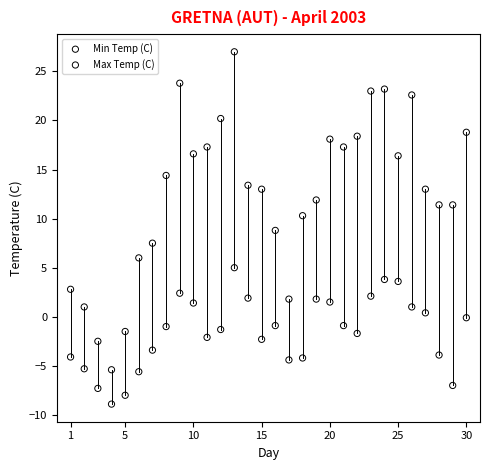

Which series has the widest spread of Y values?

Max Temp (C)